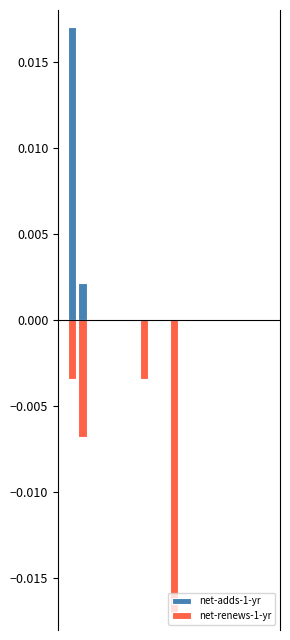

How many negative values does the net-renews-1-yr series have?

4